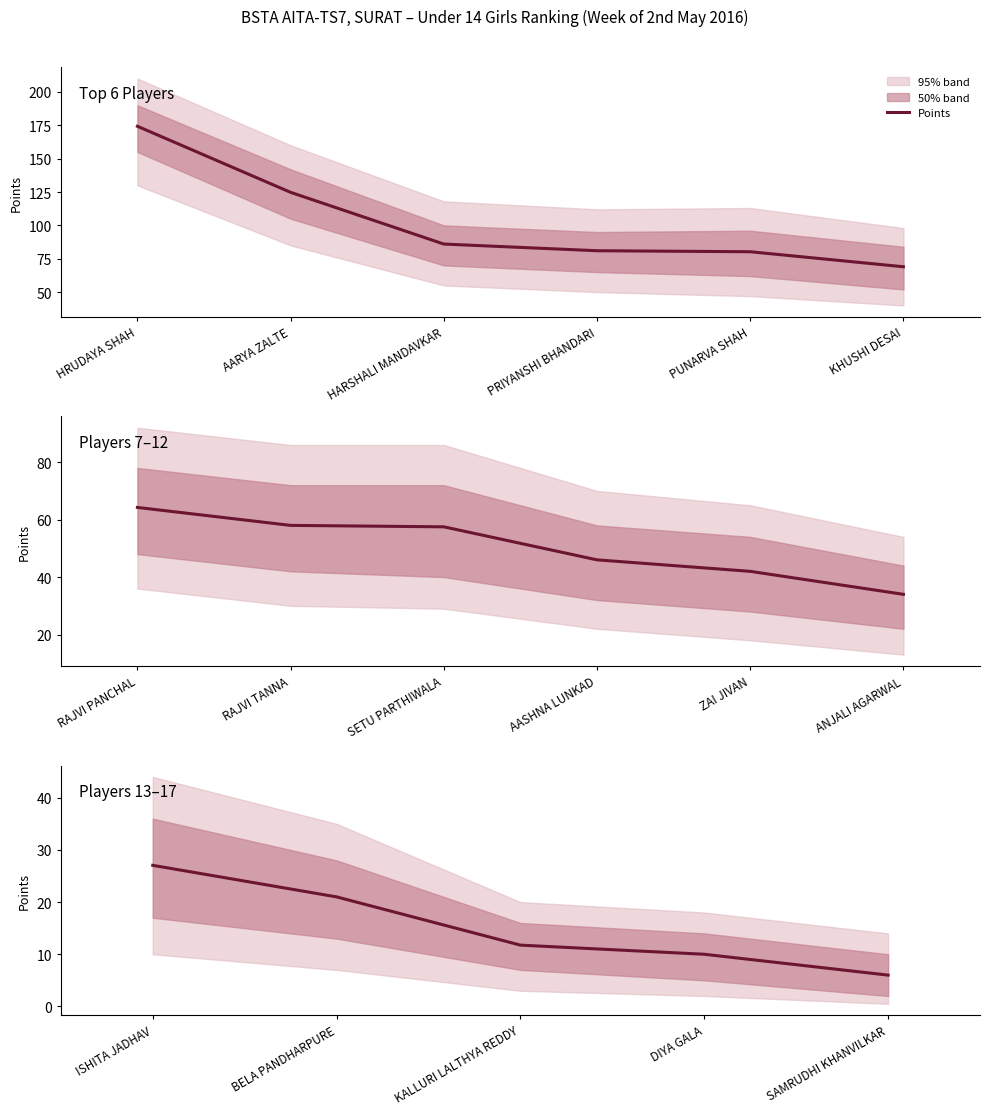

True or false: the data shows 6.2 at DIYA GALA.

False